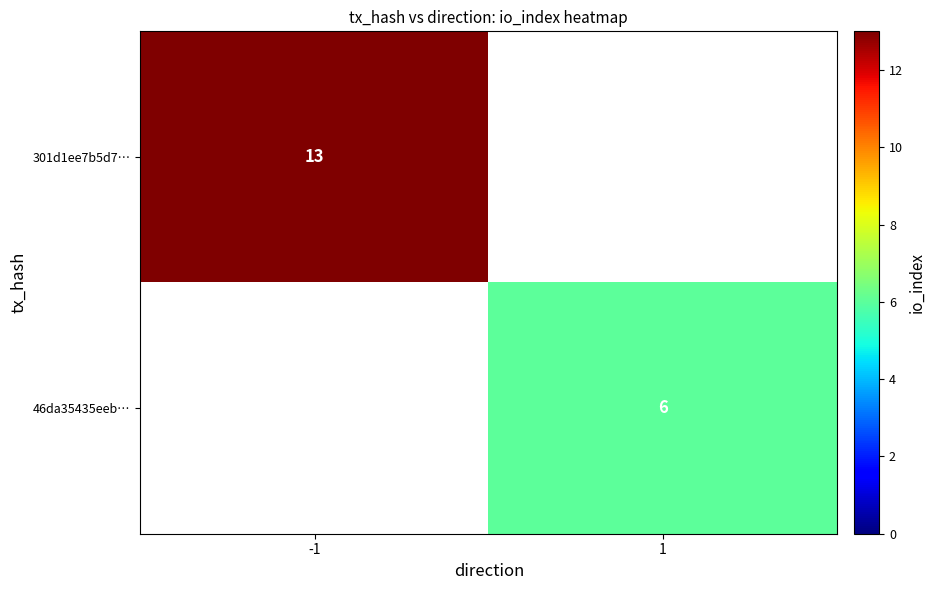

Is it true that 301d1ee7b5d7… equals 13 at -1?

True